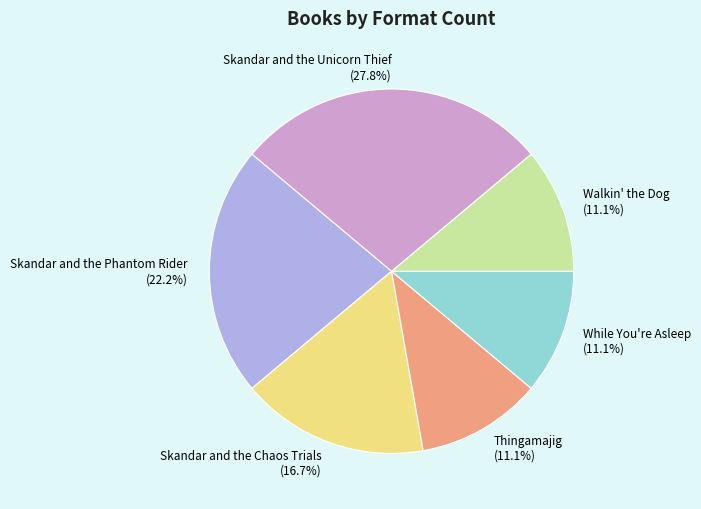

Which slice is the largest?

Skandar and the Unicorn Thief